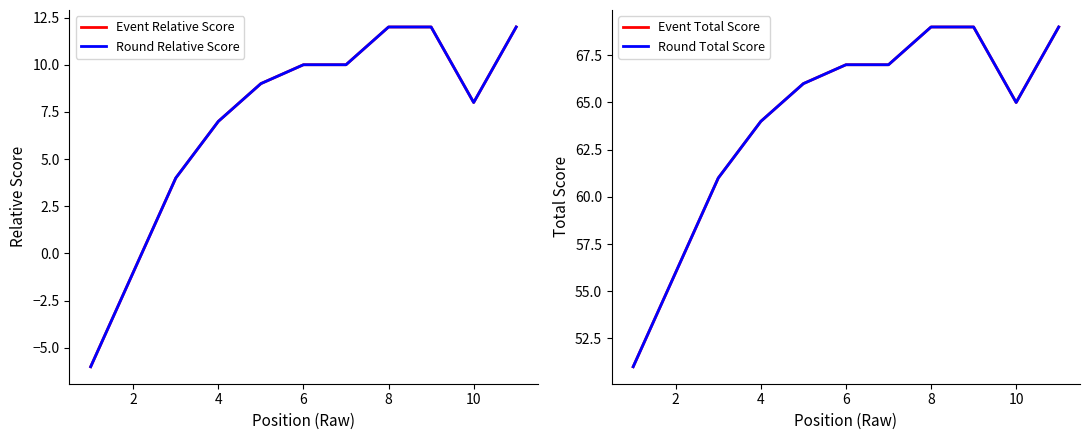

What is the average value of the Round Relative Score series?

7